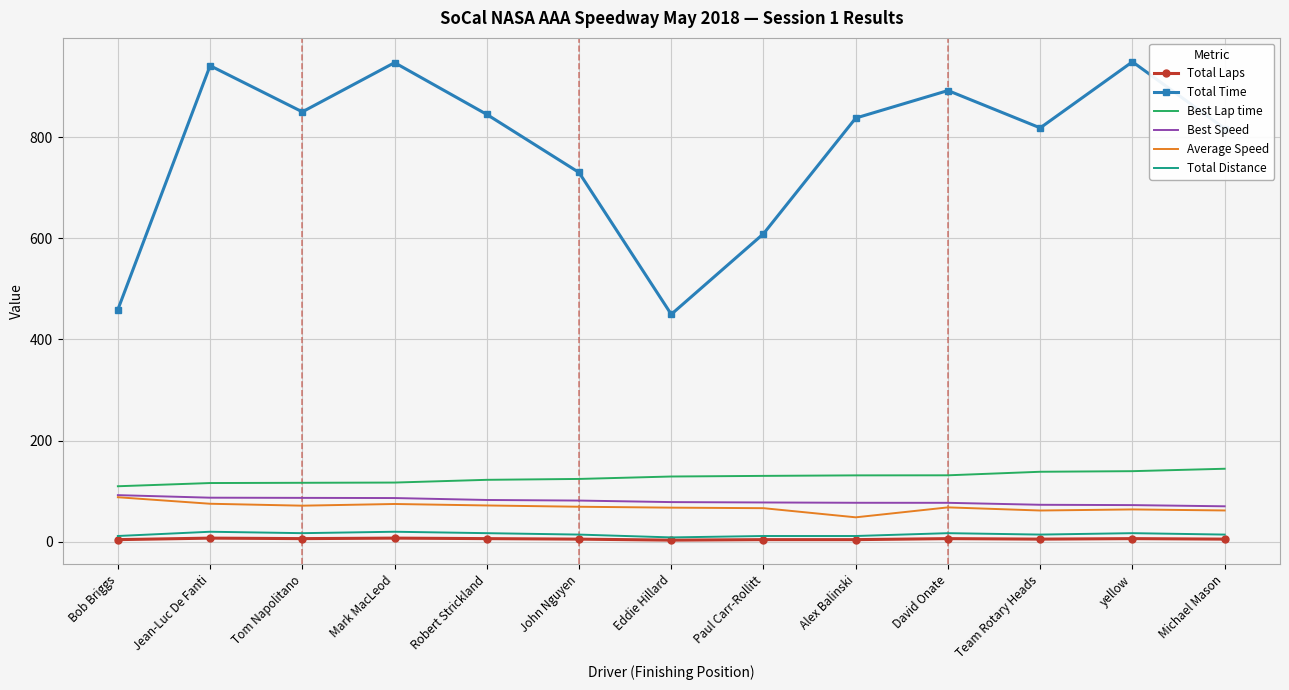

The value of Total Time at Alex Balinski is 837.7. True or false?

True